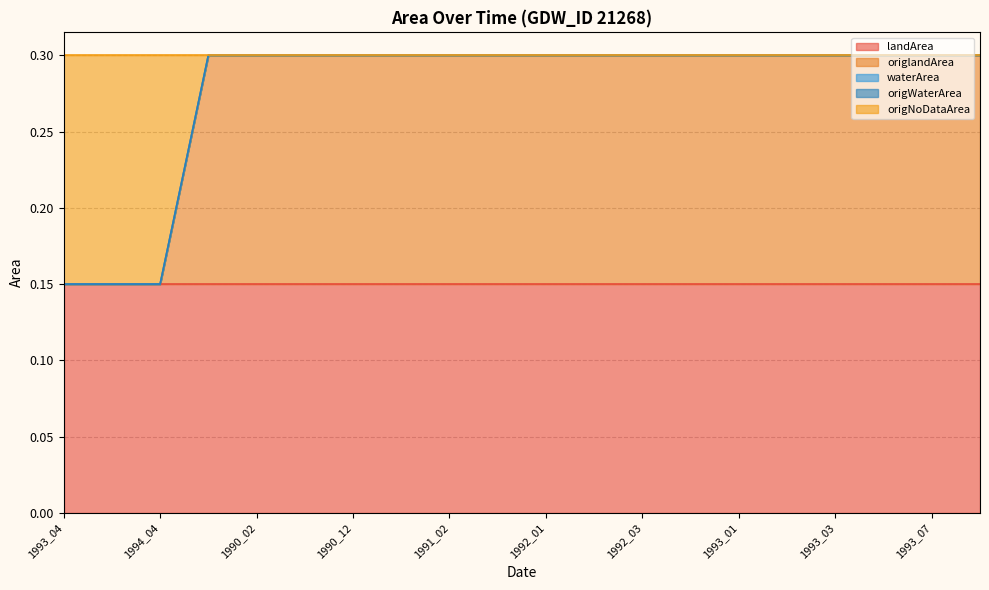

True or false: origlandArea has more than 0 points higher than both neighbors.

False